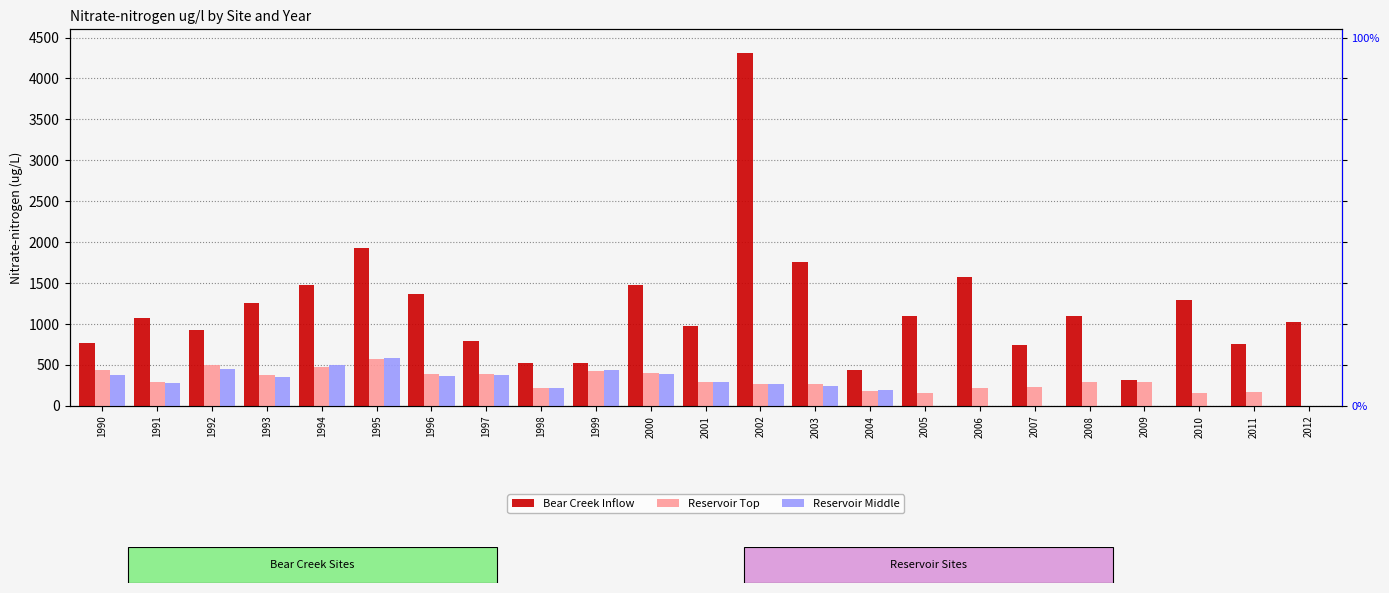

What is the difference between the maximum and minimum values in the Bear Creek Inflow series?

3992.0